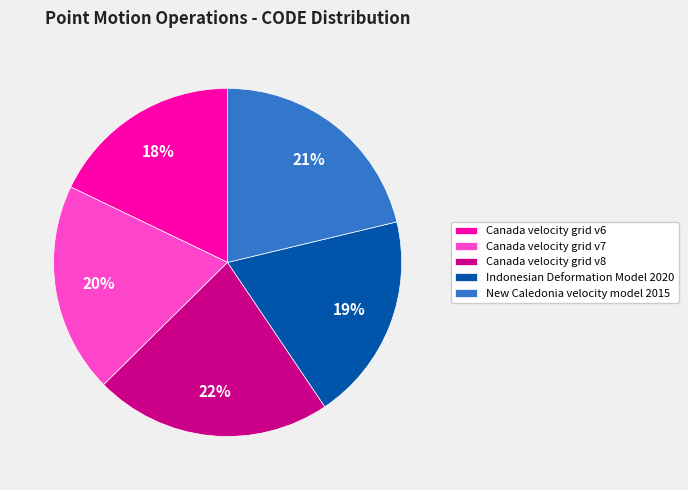

Is it true that Canada velocity grid v6 is 13% of the pie?

False